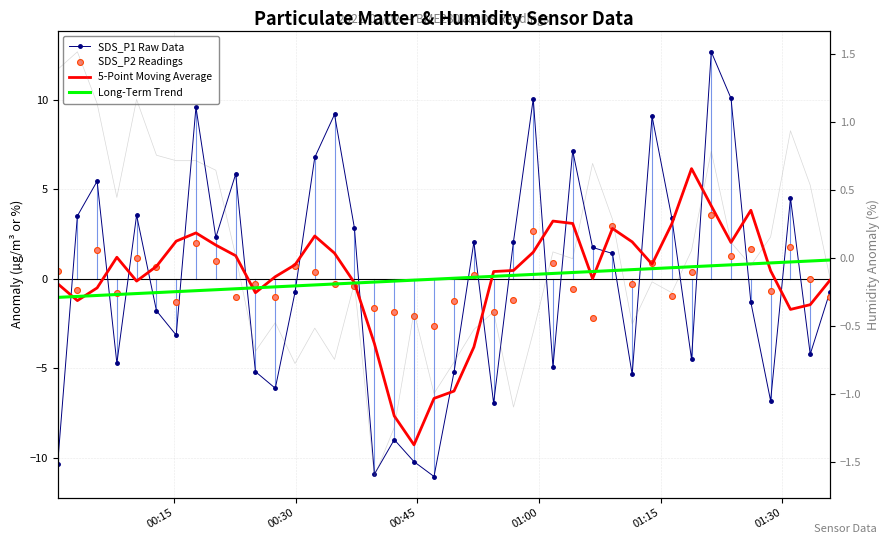

Which series has the largest Y range (max minus min)?

SDS_P1 Raw Data